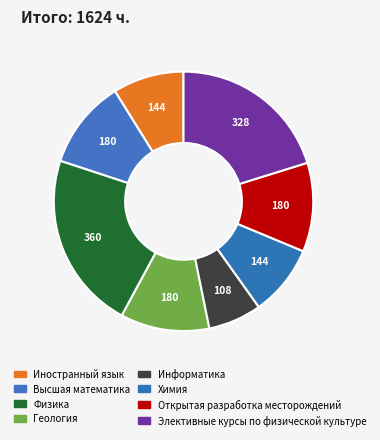

The Иностранный язык slice represents 9% of the pie. True or false?

True